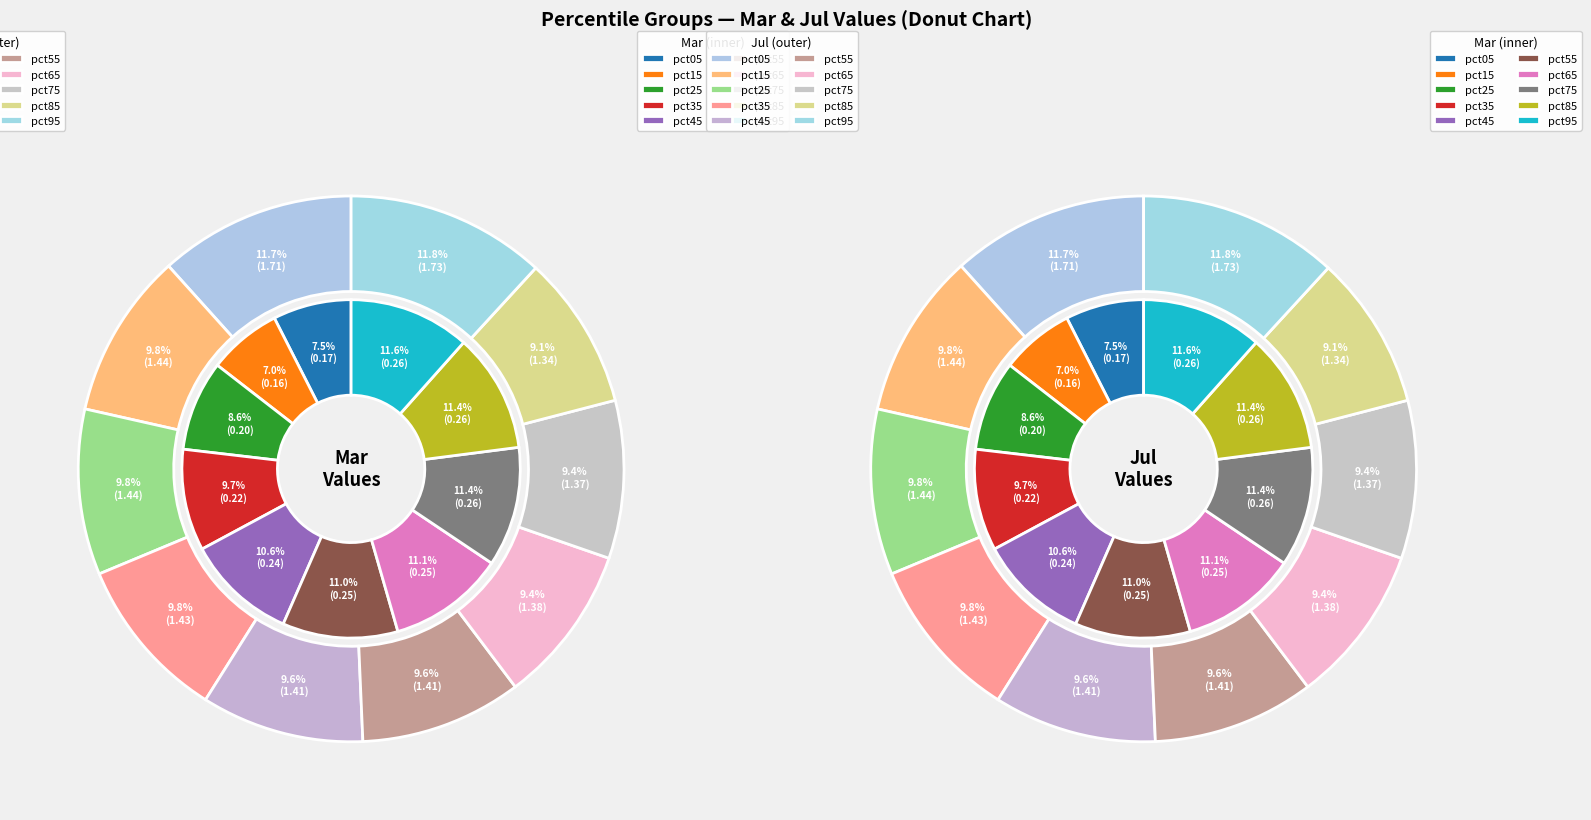

Is the sum of 4 and 5 greater than half?

No